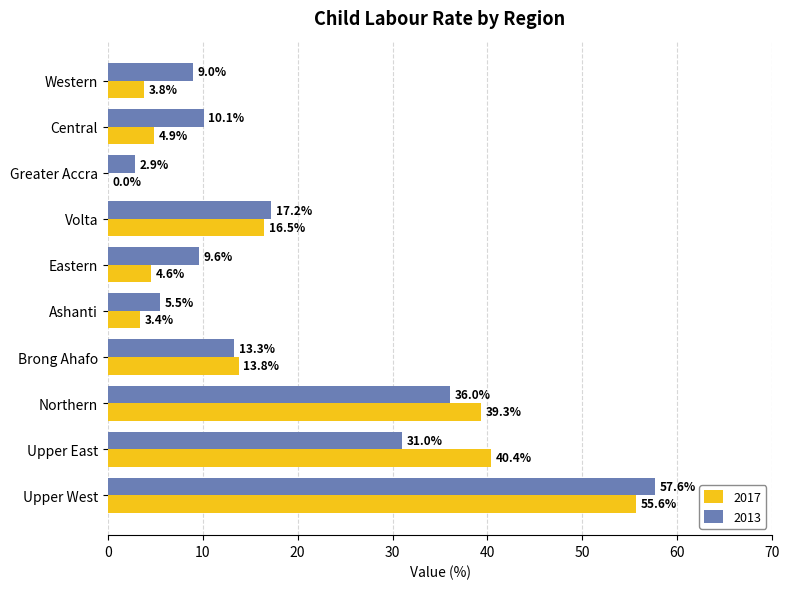

True or false: 2017 has a value of 40.4 at Upper East.

True